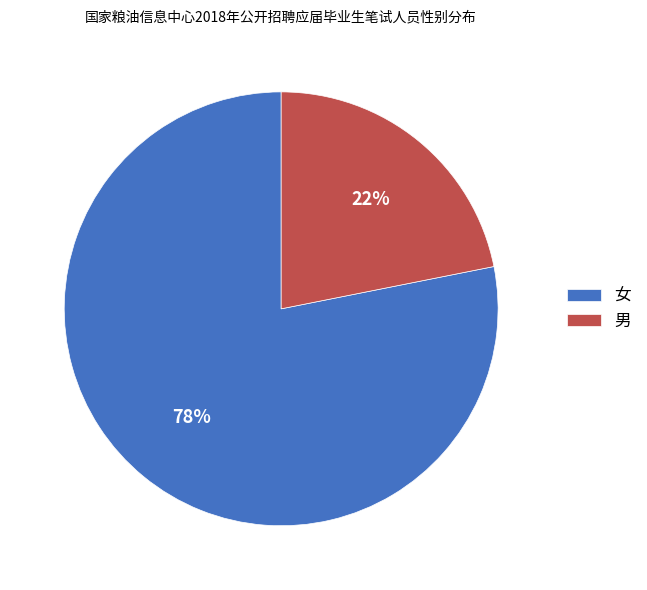

To the nearest percent, what percentage of the pie is 女?

78%